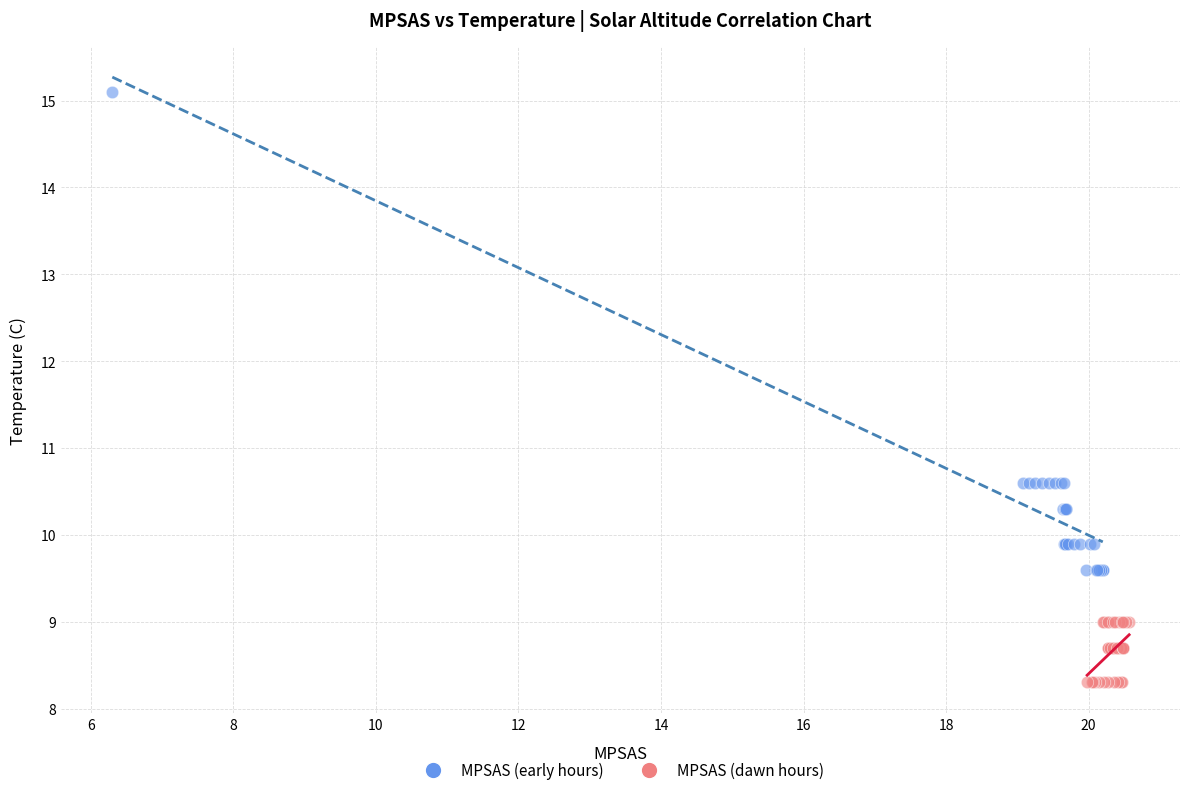

Which series reaches the minimum Y coordinate?

MPSAS (dawn hours)